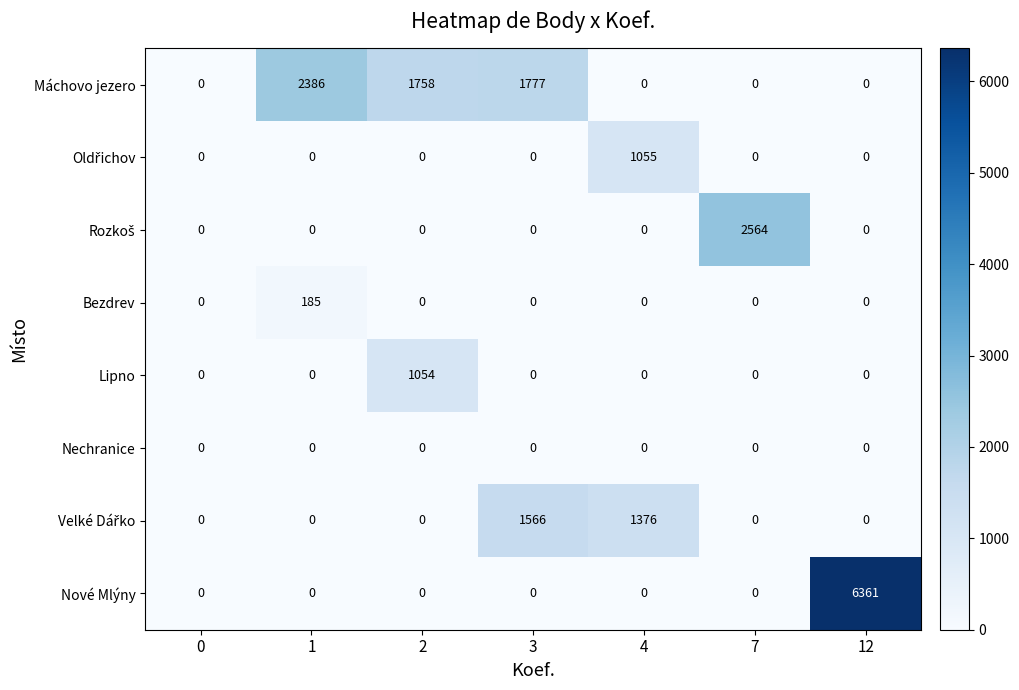

At which category is the sum across all series the highest?

12